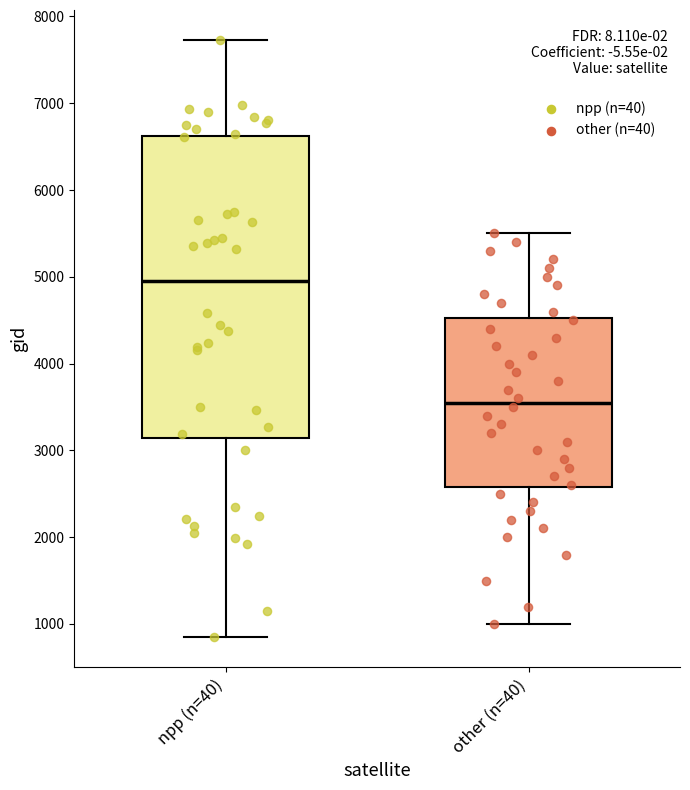

Reading left to right, transcribe this box plot: for each box, give where its median line is, the range the box spans, and where its two whiskers end, as read against the y-axis. The values are not printed on the chart, so give them approximately, as read against the axis.

npp (n=40): median 4900, box 3100 to 6600, whiskers 800 to 7700
other (n=40): median 3600, box 2600 to 4500, whiskers 1000 to 5500